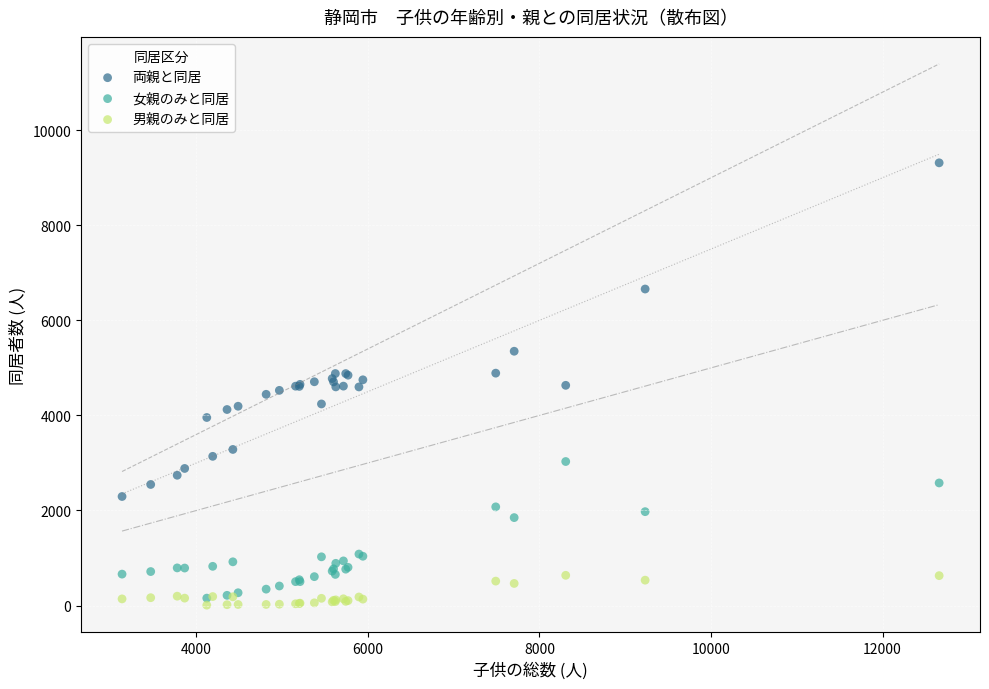

What are all the series names shown in the legend?

両親と同居, 女親のみと同居, 男親のみと同居